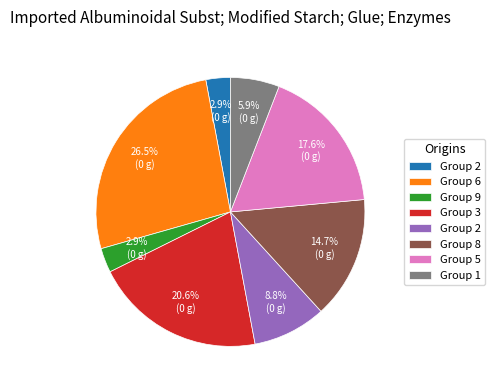

Is there any slice that represents more than half of the pie?

No